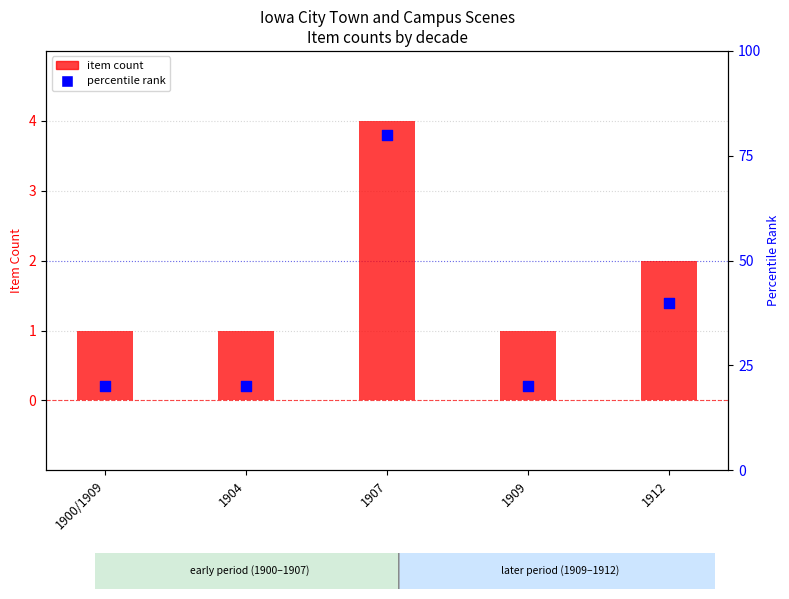

Which series has the largest total across all categories?

percentile rank